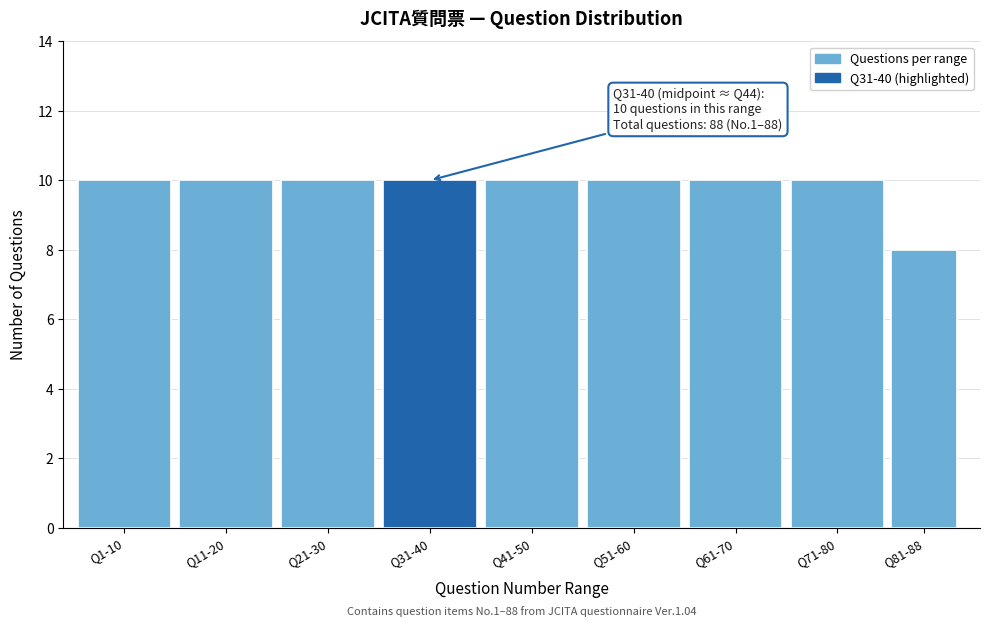

Reading left to right, list all the values displayed in this chart.

10	10	10	10	10	10	10	10	8